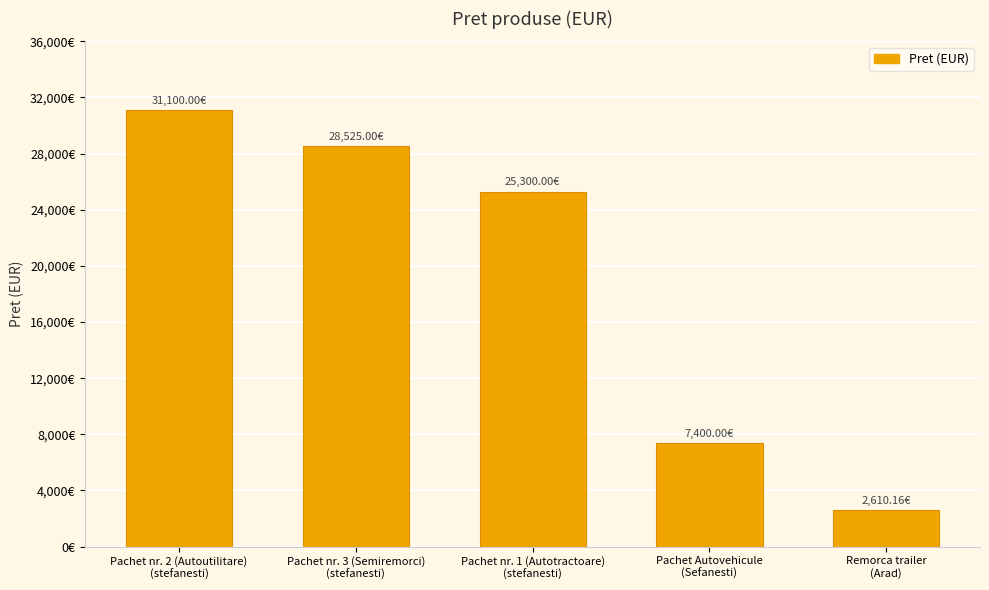

What is the label of the 1st bar from the right?

Remorca trailer
(Arad)